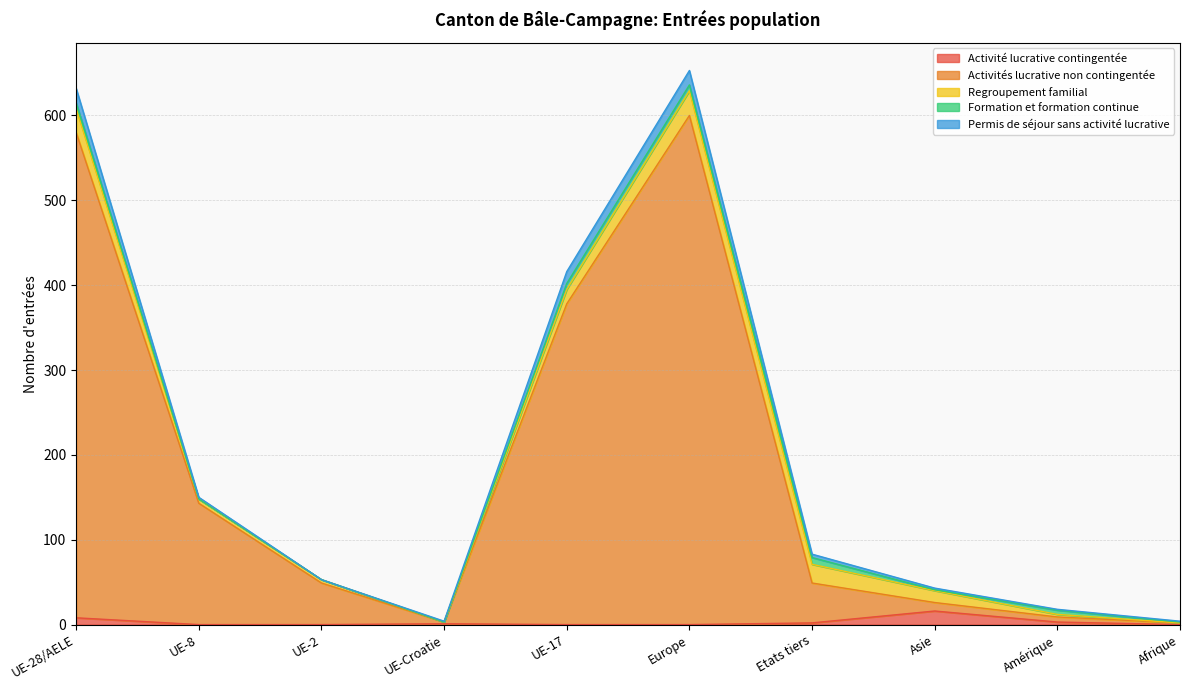

What is the difference between the maximum and second lowest values in the Activités lucrative non contingentée series?

598